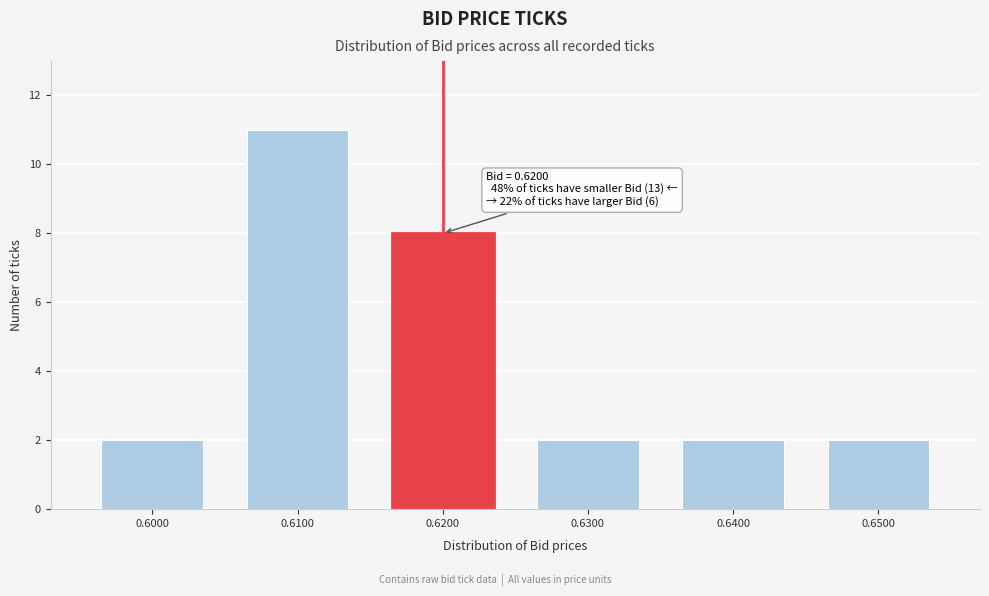

Reading left to right, transcribe all the data shown in this chart.

0.6000=2	0.6100=11	0.6200=8	0.6300=2	0.6400=2	0.6500=2